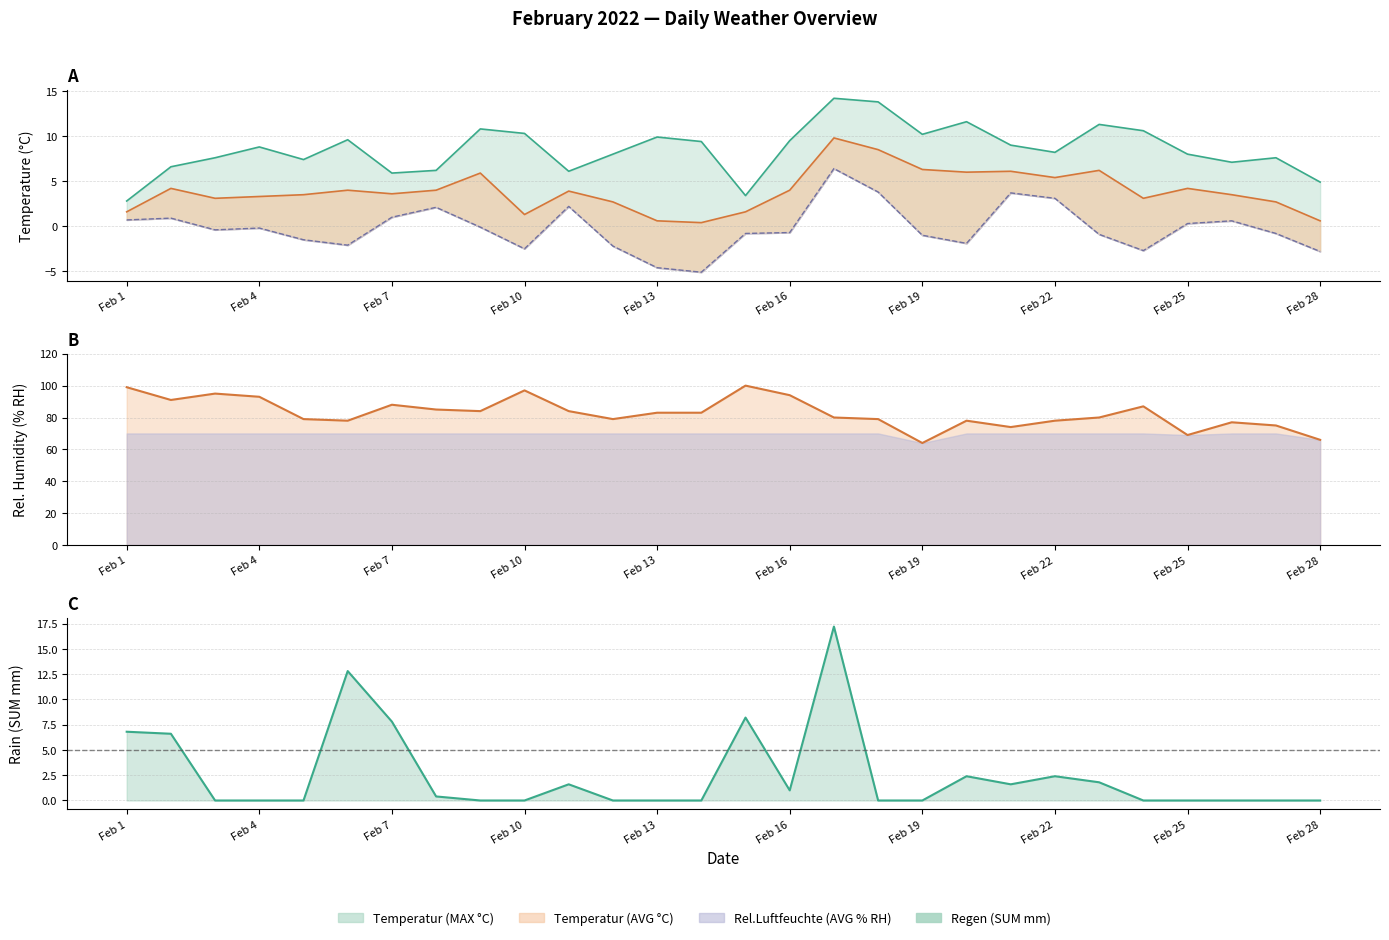

How many values in the Rel.Luftfeuchte (AVG % RH) series are below 83?

14